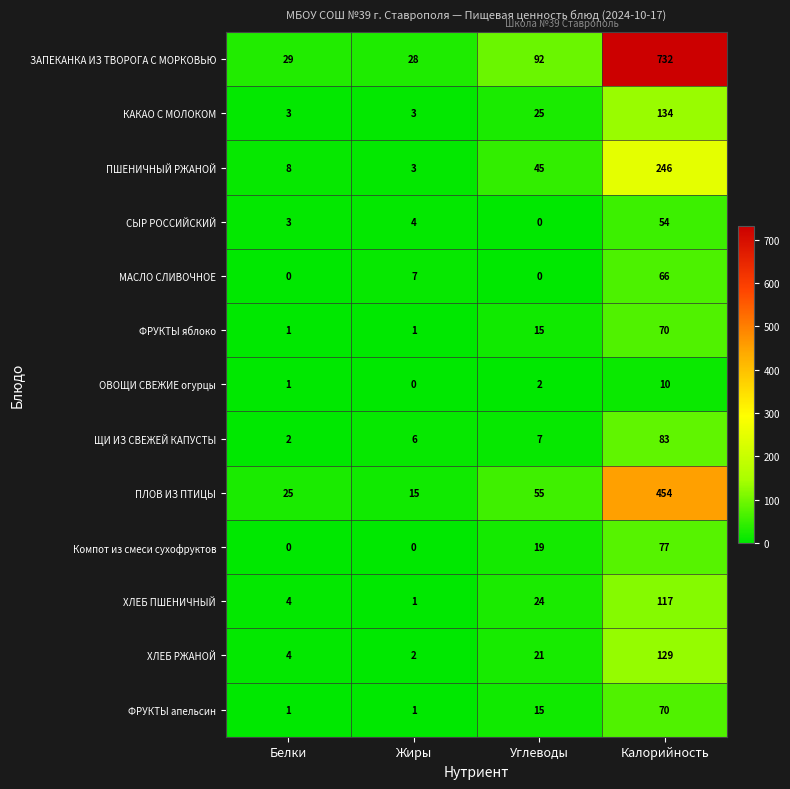

At which category is the sum across all series the highest?

Калорийность